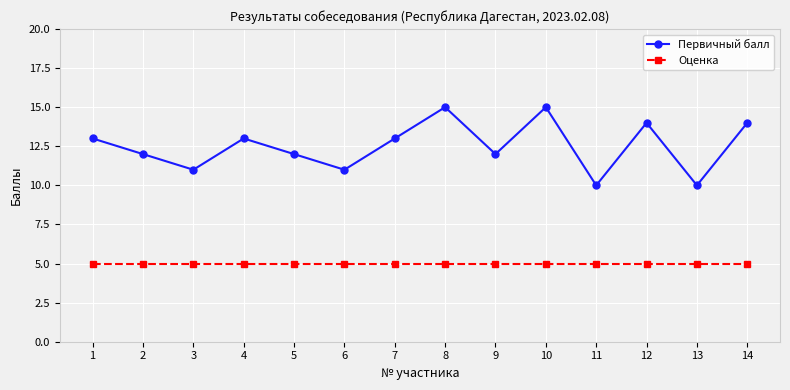

The Оценка series shows 7 at 1. True or false?

False